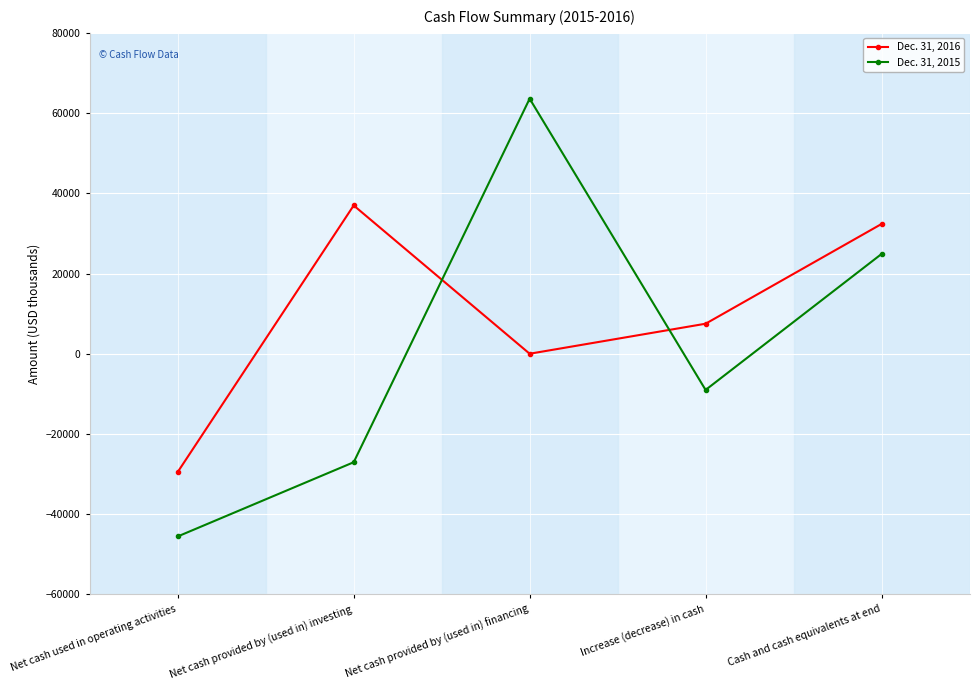

List the series in order of their peak value, lowest first.

Dec. 31, 2016, Dec. 31, 2015